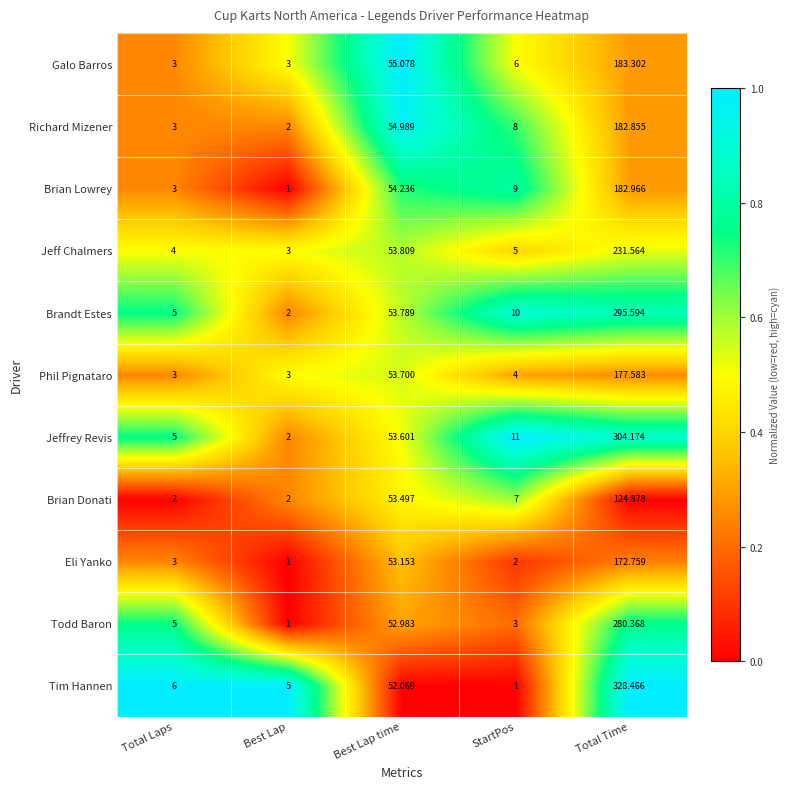

Rank the series at StartPos from lowest to highest value.

Tim Hannen, Eli Yanko, Todd Baron, Phil Pignataro, Jeff Chalmers, Galo Barros, Brian Donati, Richard Mizener, Brian Lowrey, Brandt Estes, Jeffrey Revis